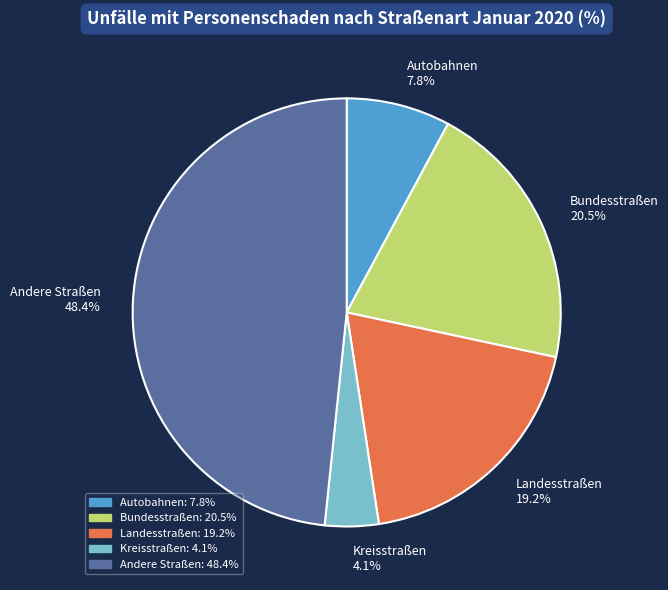

What is the largest slice in the pie chart?

Andere Straßen